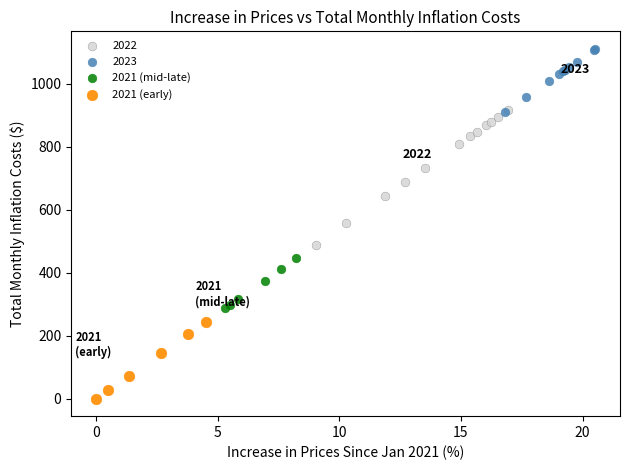

Which series has the widest spread of Y values?

2022